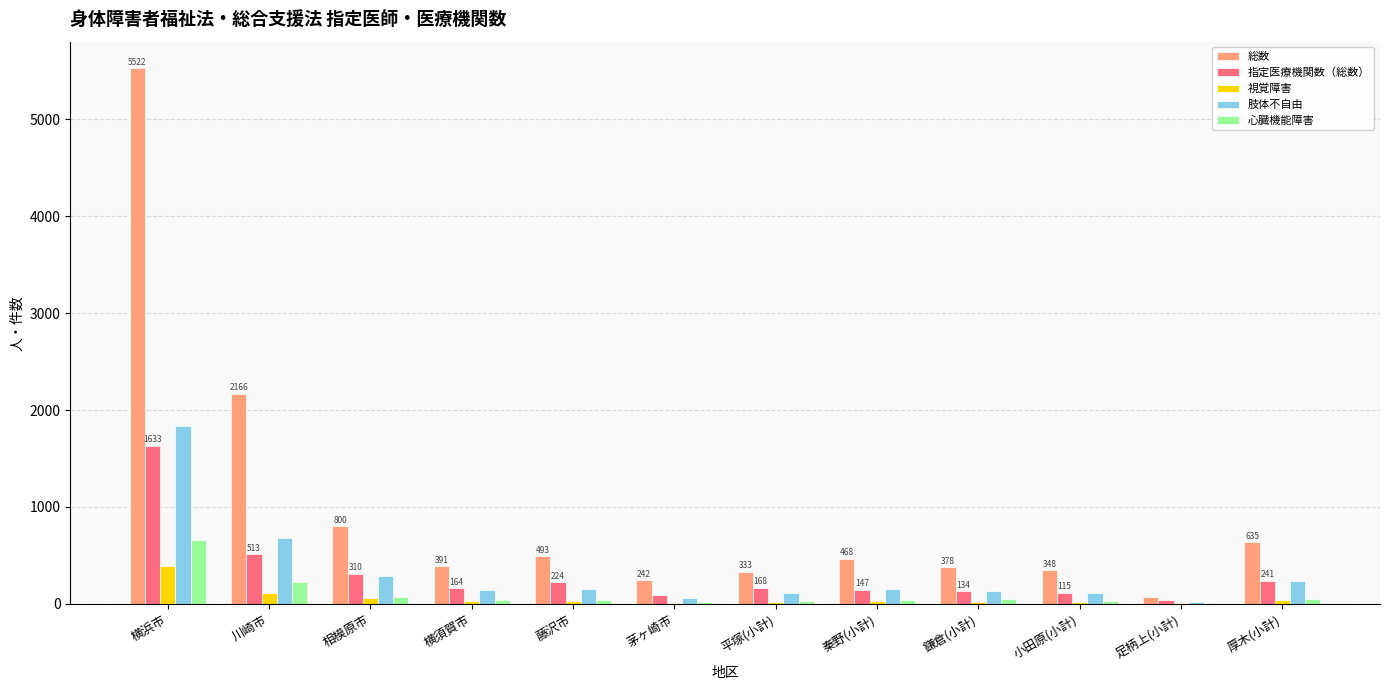

Is it true that 視覚障害 equals 613 at 横浜市?

False